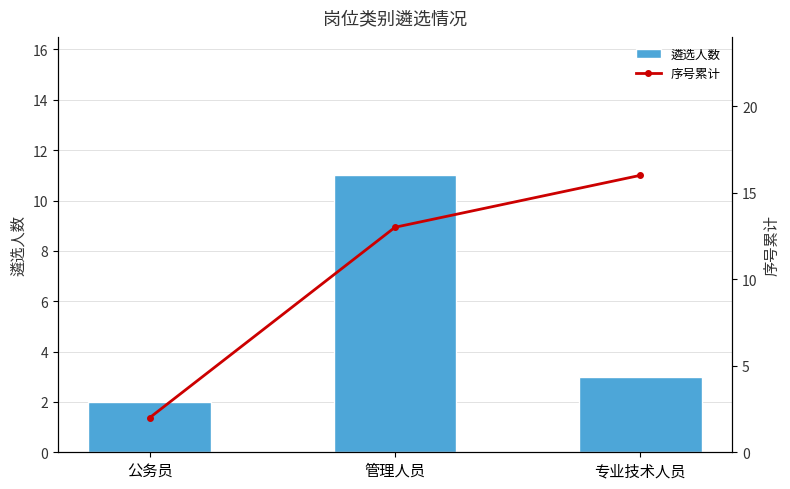

What is the difference between the second highest and minimum values in the 遴选人数 series?

1